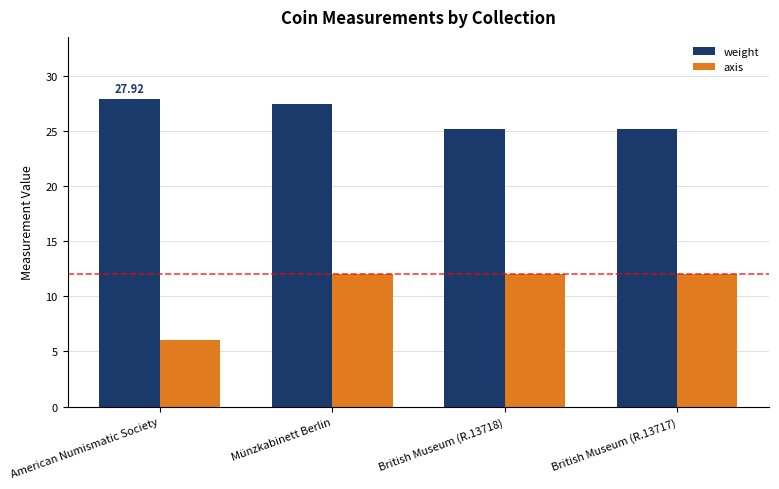

At American Numismatic Society, list the series in order from largest to smallest.

weight, axis